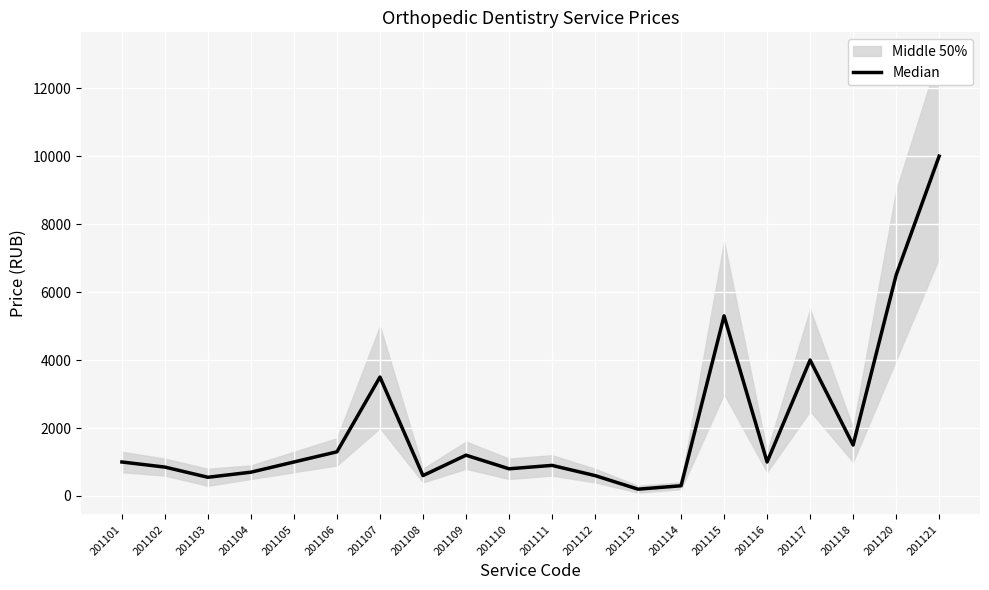

What is the average value?

2090